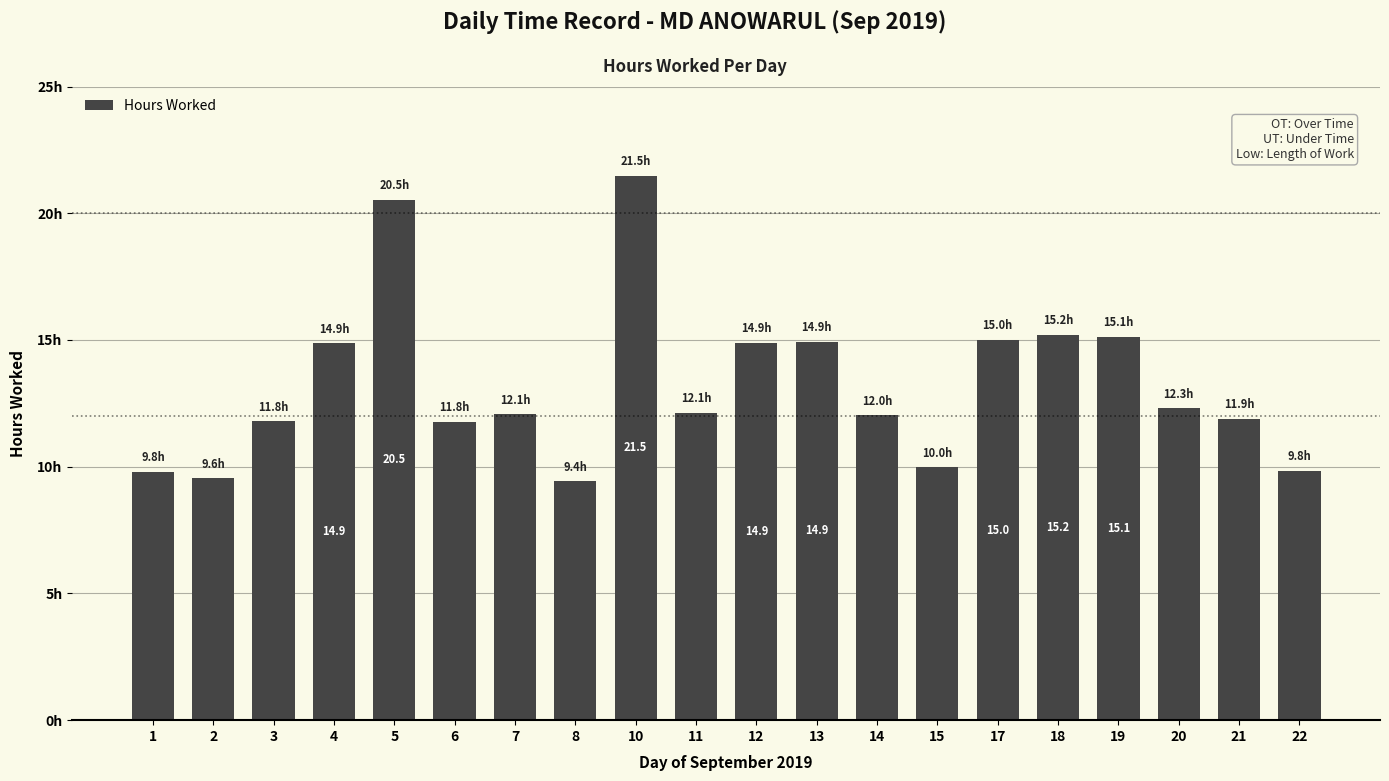

Where does the data first go above 12?

4